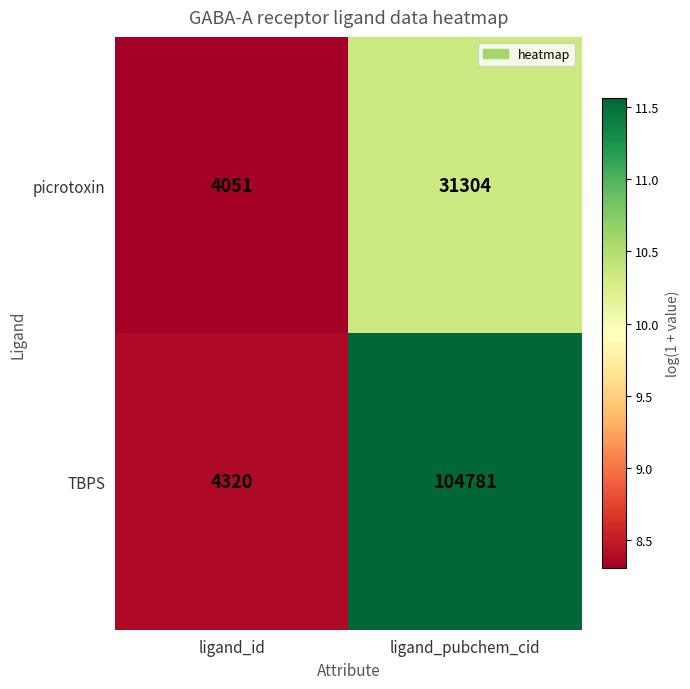

Which series has the largest range (max minus min)?

TBPS